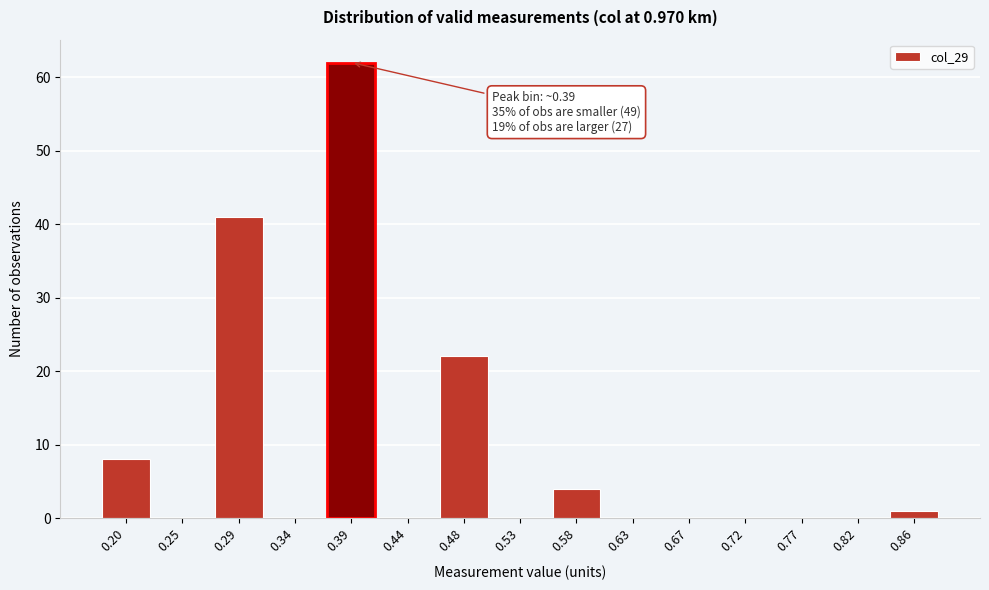

Reading left to right, transcribe all the data shown in this chart.

0.20=8	0.25=0	0.29=41	0.34=0	0.39=62	0.44=0	0.48=22	0.53=0	0.58=4	0.63=0	0.67=0	0.72=0	0.77=0	0.82=0	0.86=1